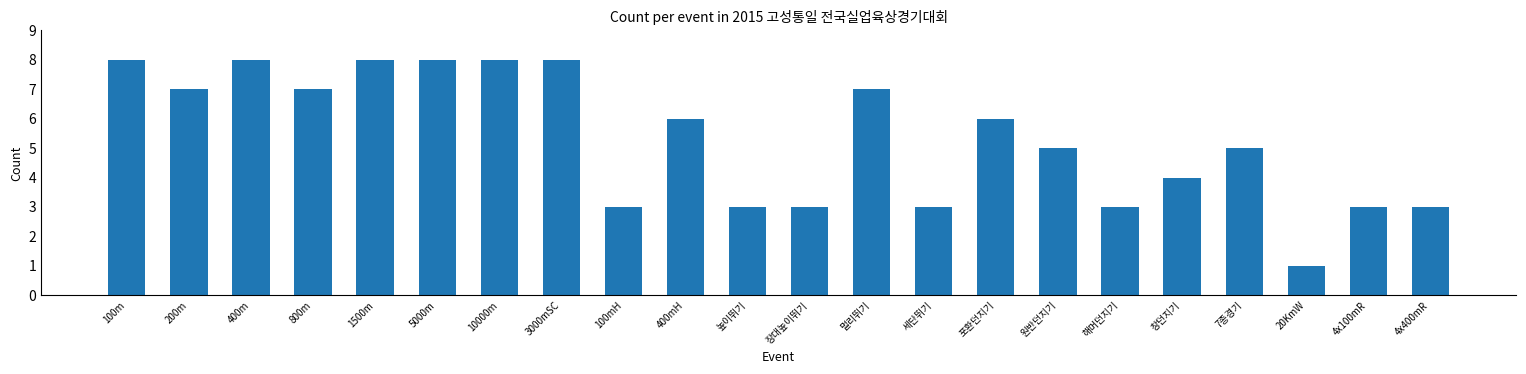

What is the approximate value at 해머던지기?

3